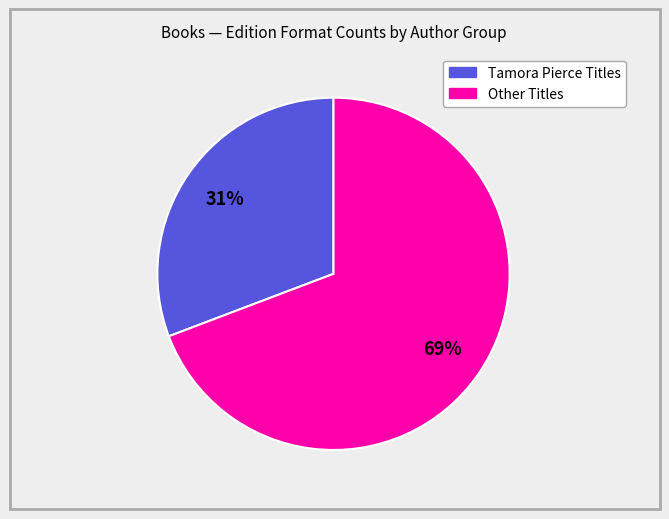

How many segments does this pie chart have?

2